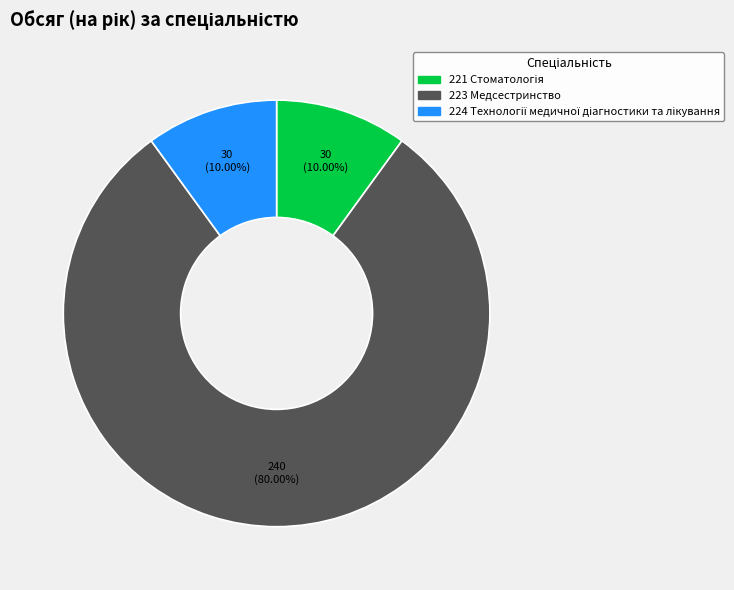

Which category has the biggest portion of the pie?

223 Медсестринство